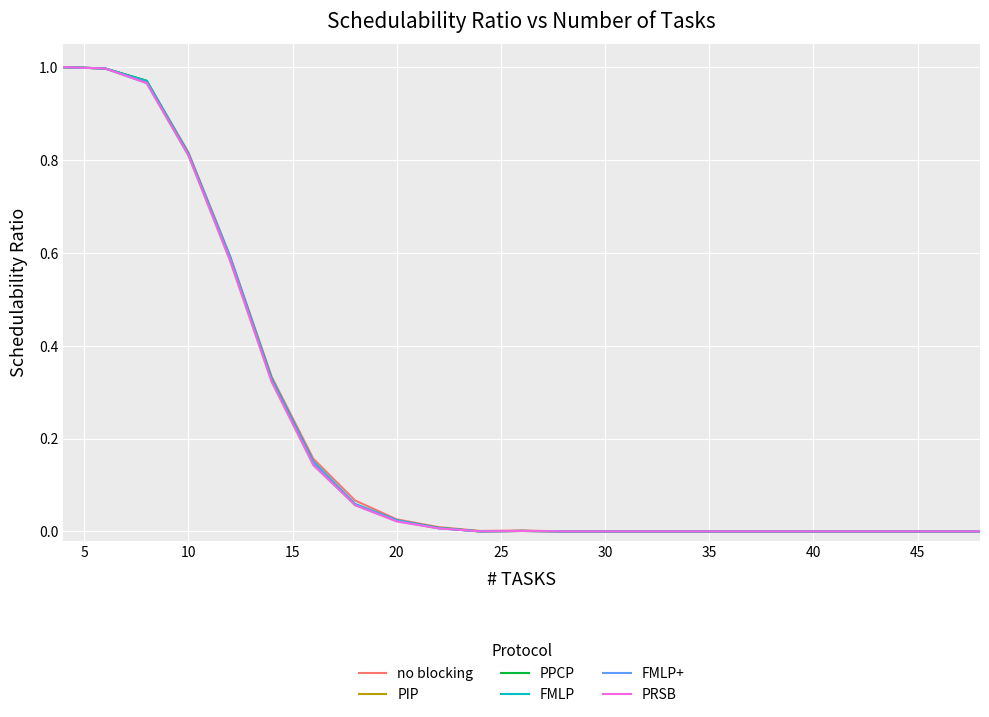

How many lines are shown in the chart?

6